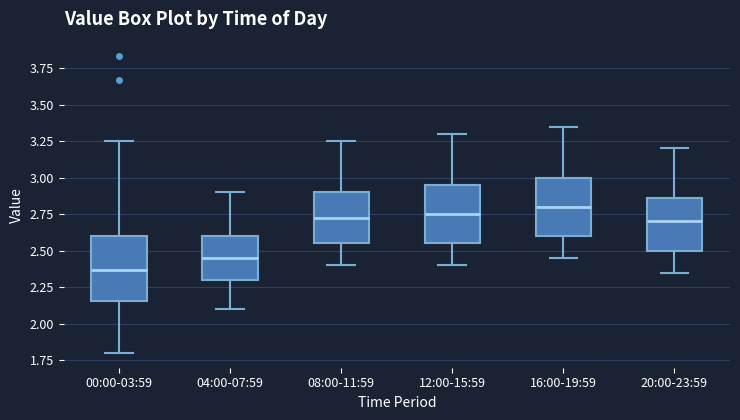

Reading left to right, read every box against the y-axis: the position of its median line, the range the box covers, and the ends of its whiskers. The values are not printed on the chart, so give them approximately, as read against the axis.

00:00-03:59: median 2.35, box 2.15 to 2.60, whiskers 1.80 to 3.25
04:00-07:59: median 2.45, box 2.30 to 2.60, whiskers 2.10 to 2.90
08:00-11:59: median 2.75, box 2.55 to 2.90, whiskers 2.40 to 3.25
12:00-15:59: median 2.75, box 2.55 to 2.95, whiskers 2.40 to 3.30
16:00-19:59: median 2.80, box 2.60 to 3.00, whiskers 2.45 to 3.35
20:00-23:59: median 2.70, box 2.50 to 2.85, whiskers 2.35 to 3.20